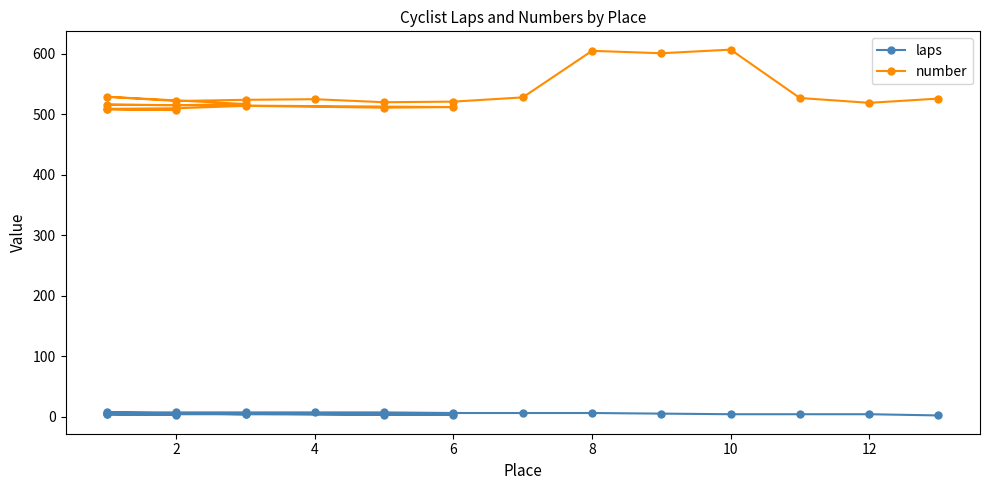

What is the lowest value of the number series?

507